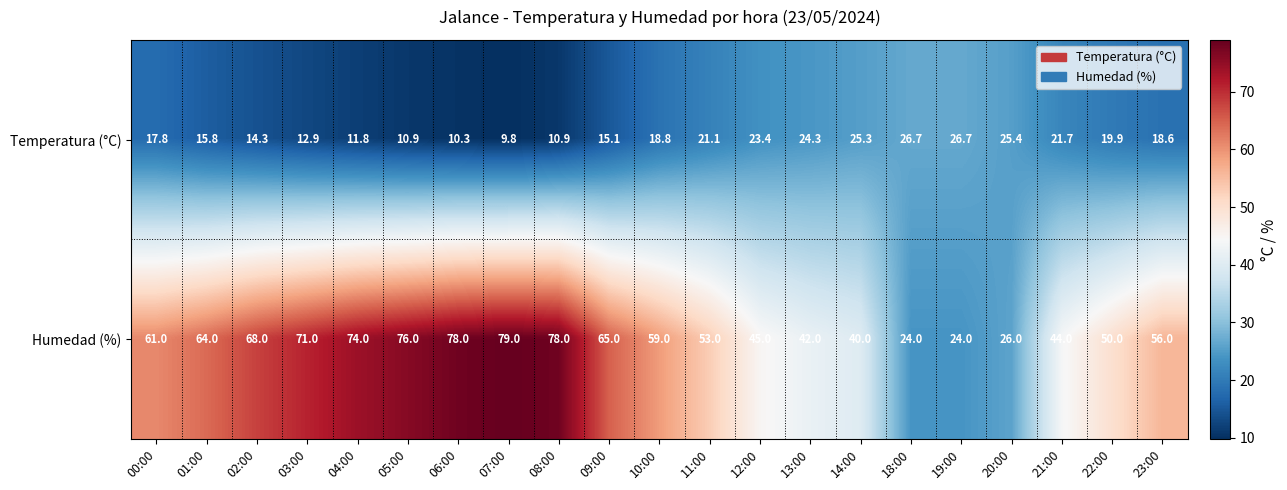

What is the difference between the highest and lowest values at 10:00?

40.2